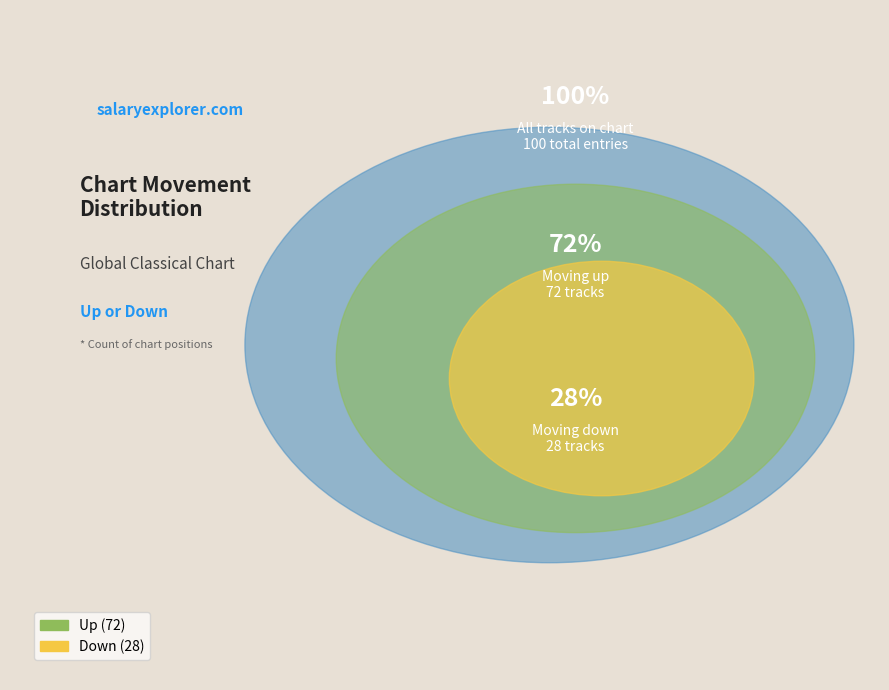

How many segments does this pie chart have?

2